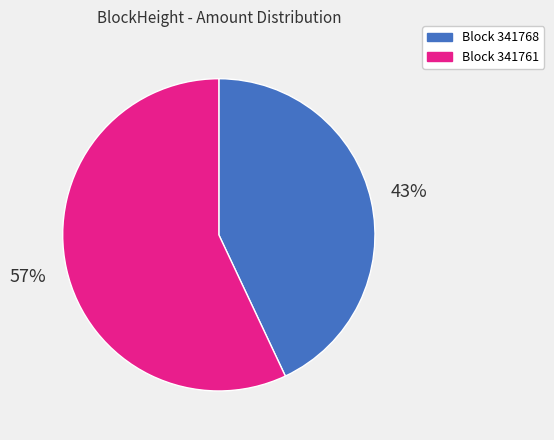

Combined, do Block 341768 and Block 341761 account for over 50%?

Yes